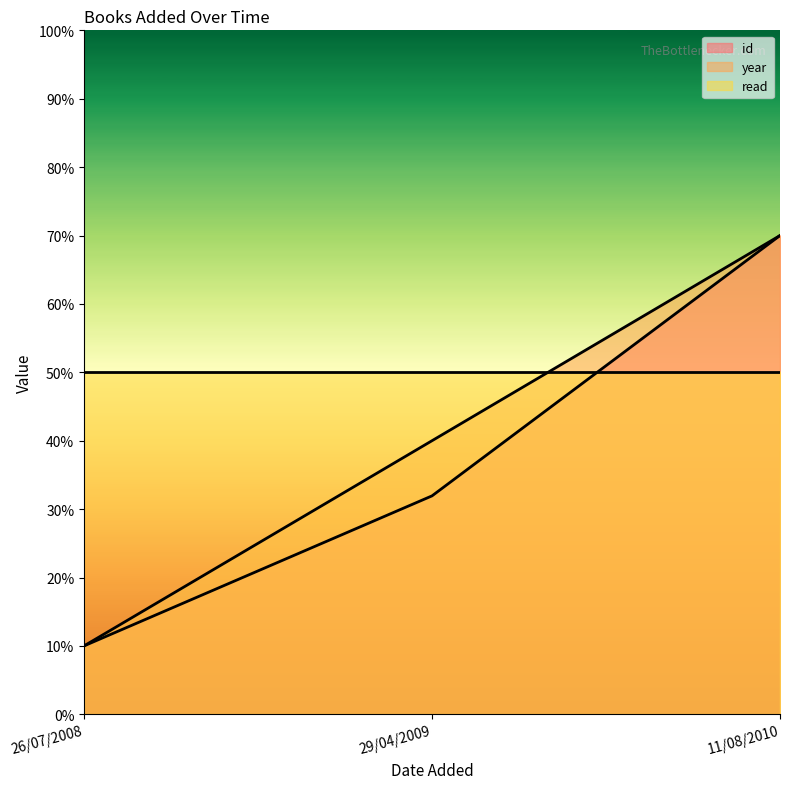

What is the sum of the id values at 29/04/2009 and 11/08/2010?

101.9